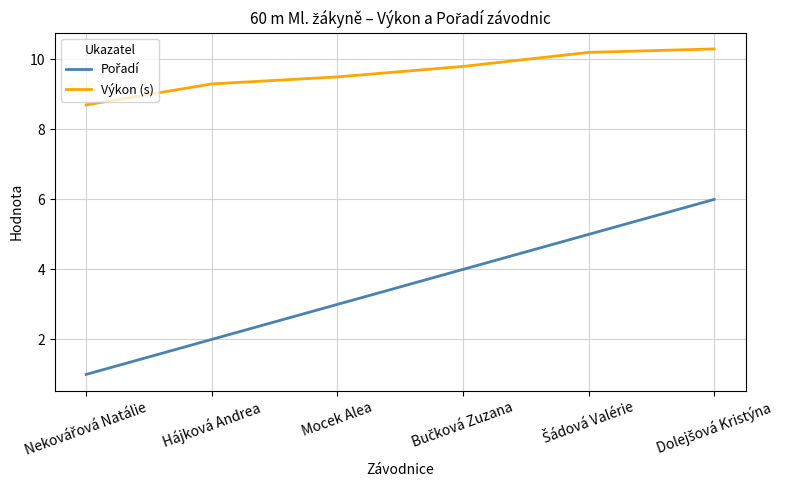

Which series has the largest total across all categories?

Výkon (s)